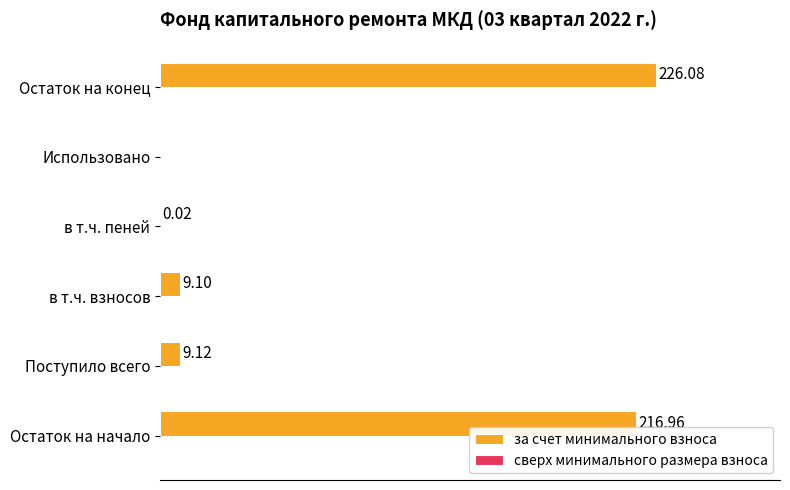

Which has a higher value, Остаток на конец or Использовано?

Остаток на конец